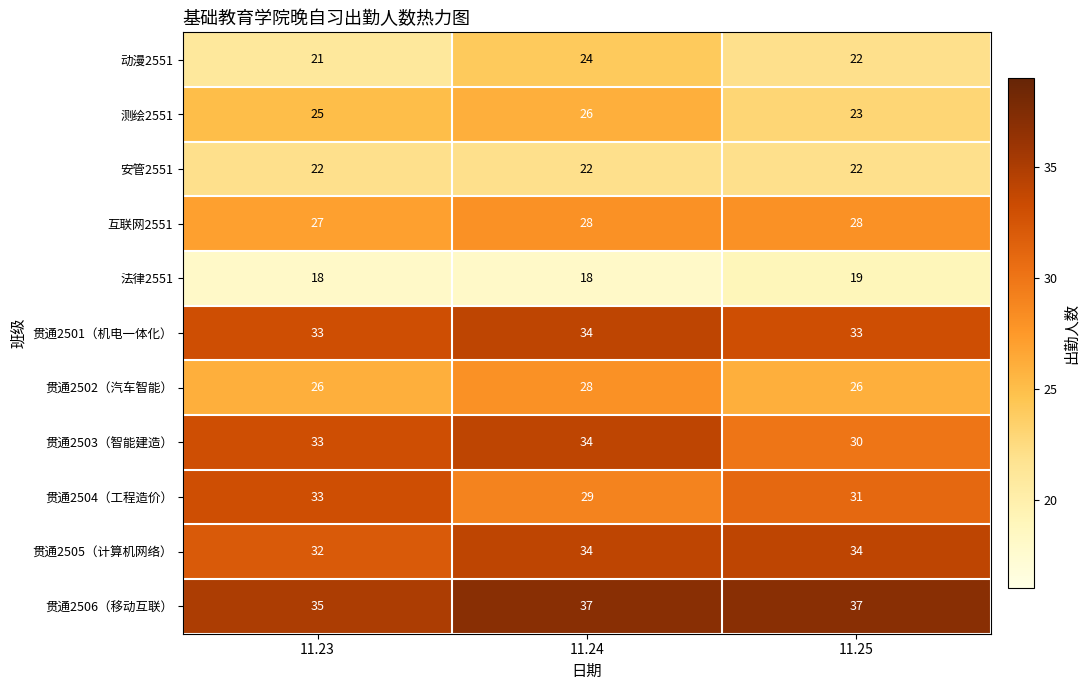

What is the difference between the maximum and minimum values in the 贯通2503（智能建造） series?

4